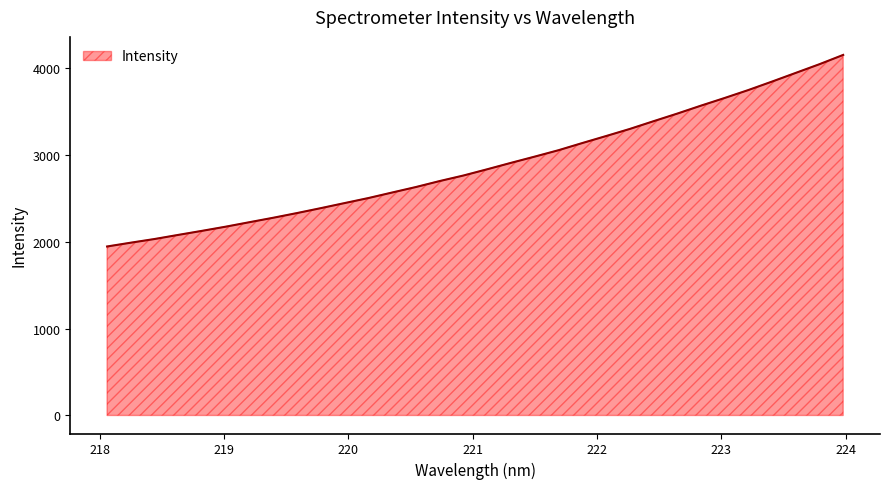

What is the smallest value displayed?

1945.9